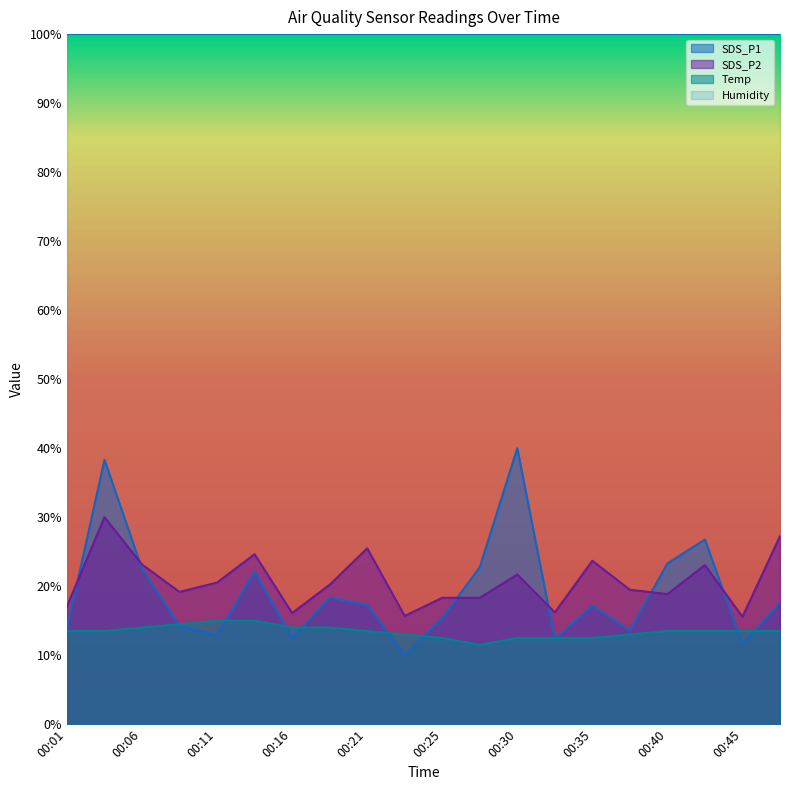

How many series are shown in this chart?

4